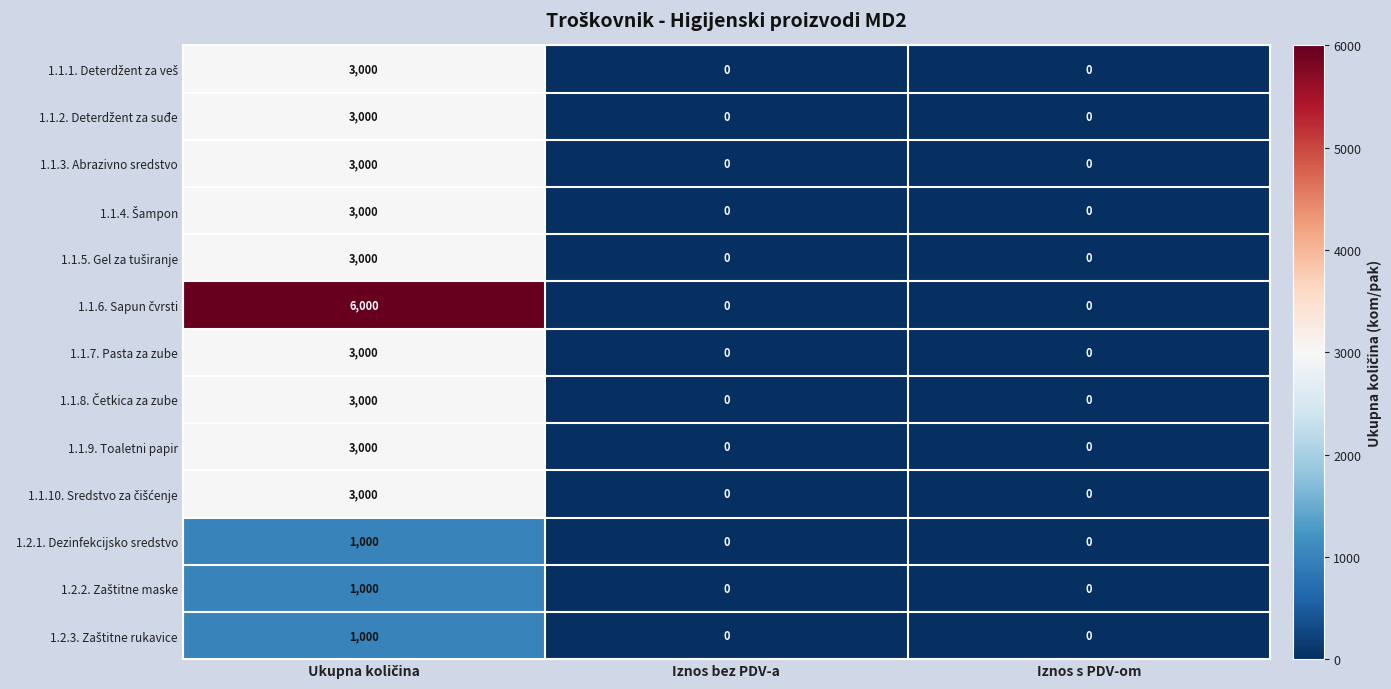

Count the 1.1.3. Abrazivno sredstvo values in the range 0 to 3000.

3